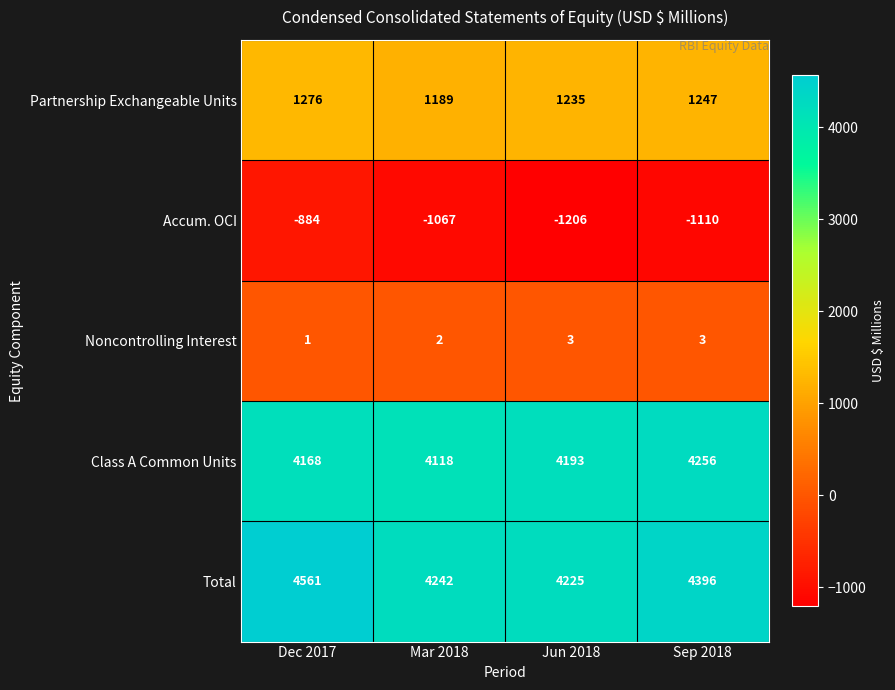

What is the smallest value displayed?

-1206